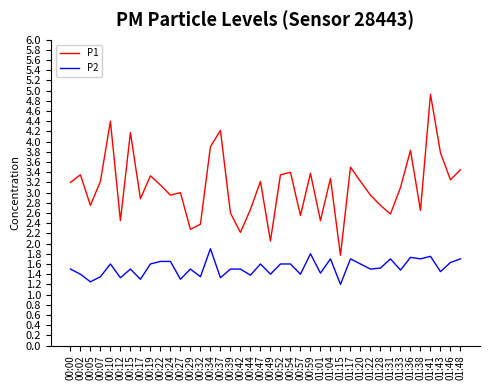

Which series has the largest total across all categories?

P1